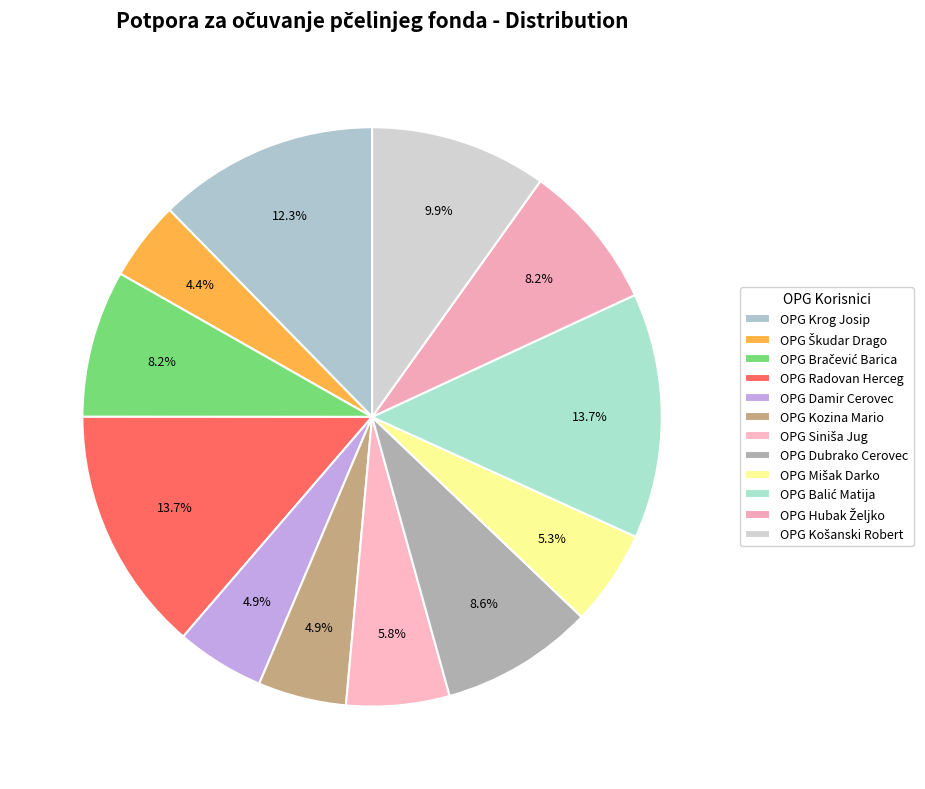

True or false: OPG Bračević Barica accounts for 8% of the total.

True